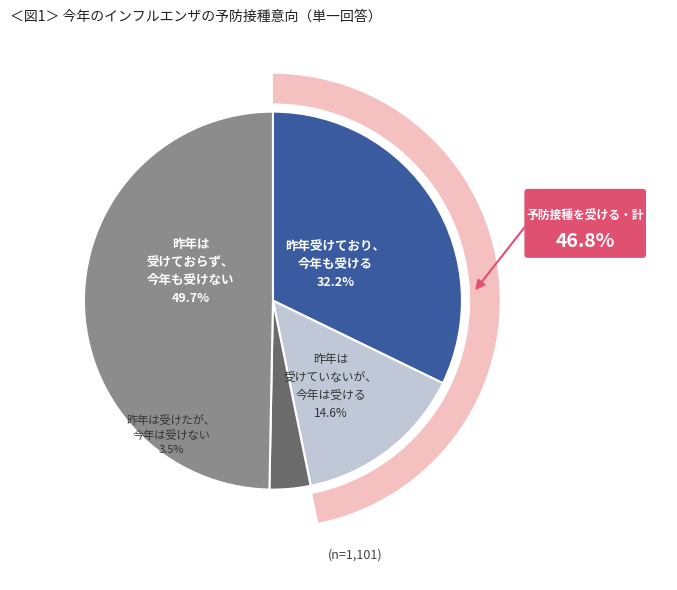

What is the total percentage of minute_1 and minute_0?

46.8%